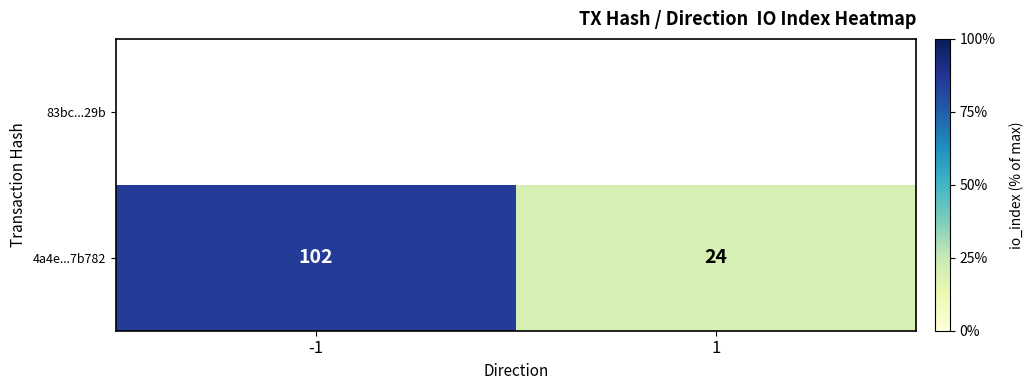

What is the sum of all values?

126